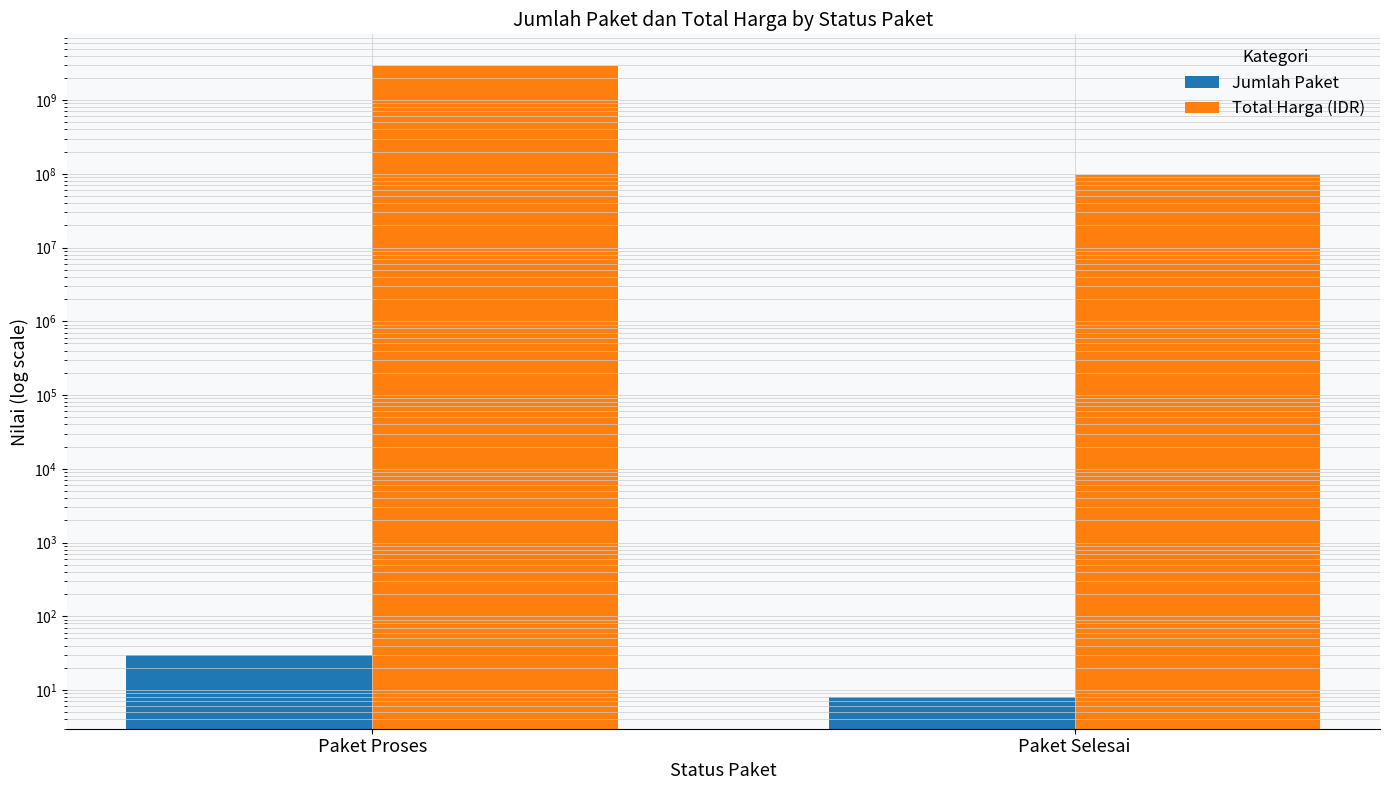

How many Jumlah Paket values are between 8 and 30?

2